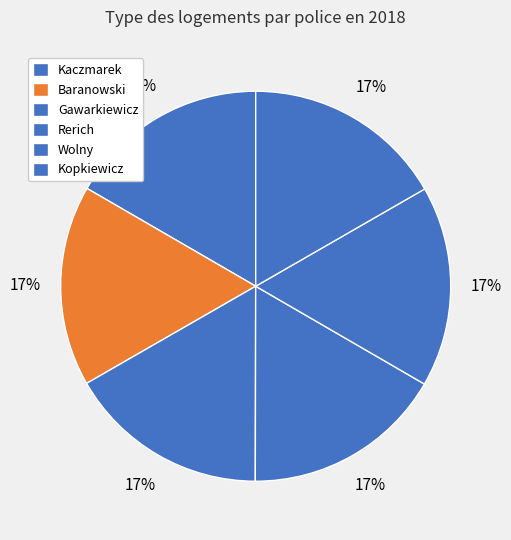

Does any single category account for the majority?

No